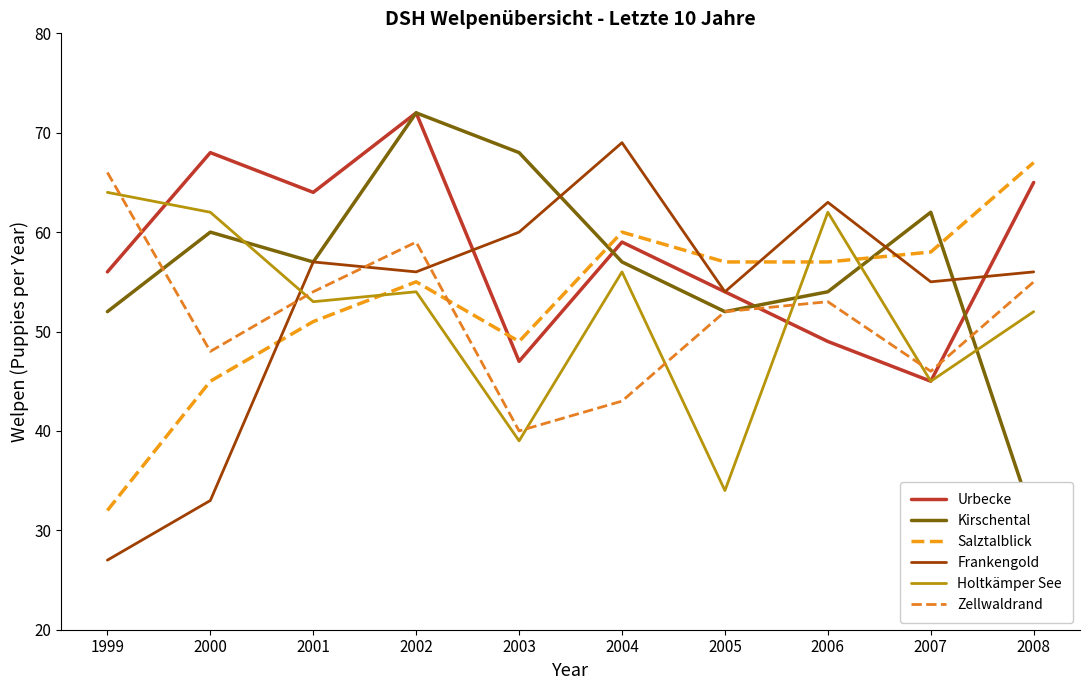

At how many categories does at least one series exceed 38?

10